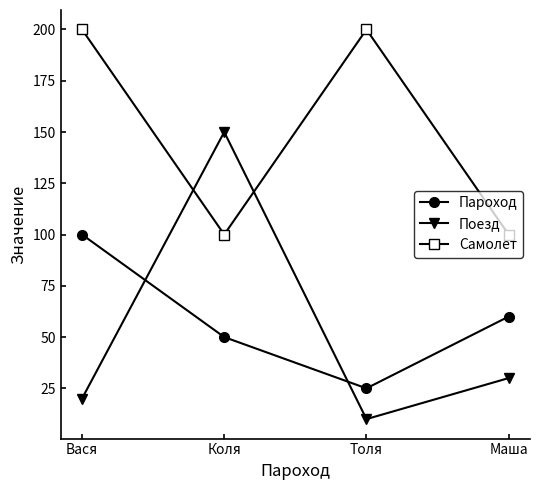

Count the number of data series in this chart.

3